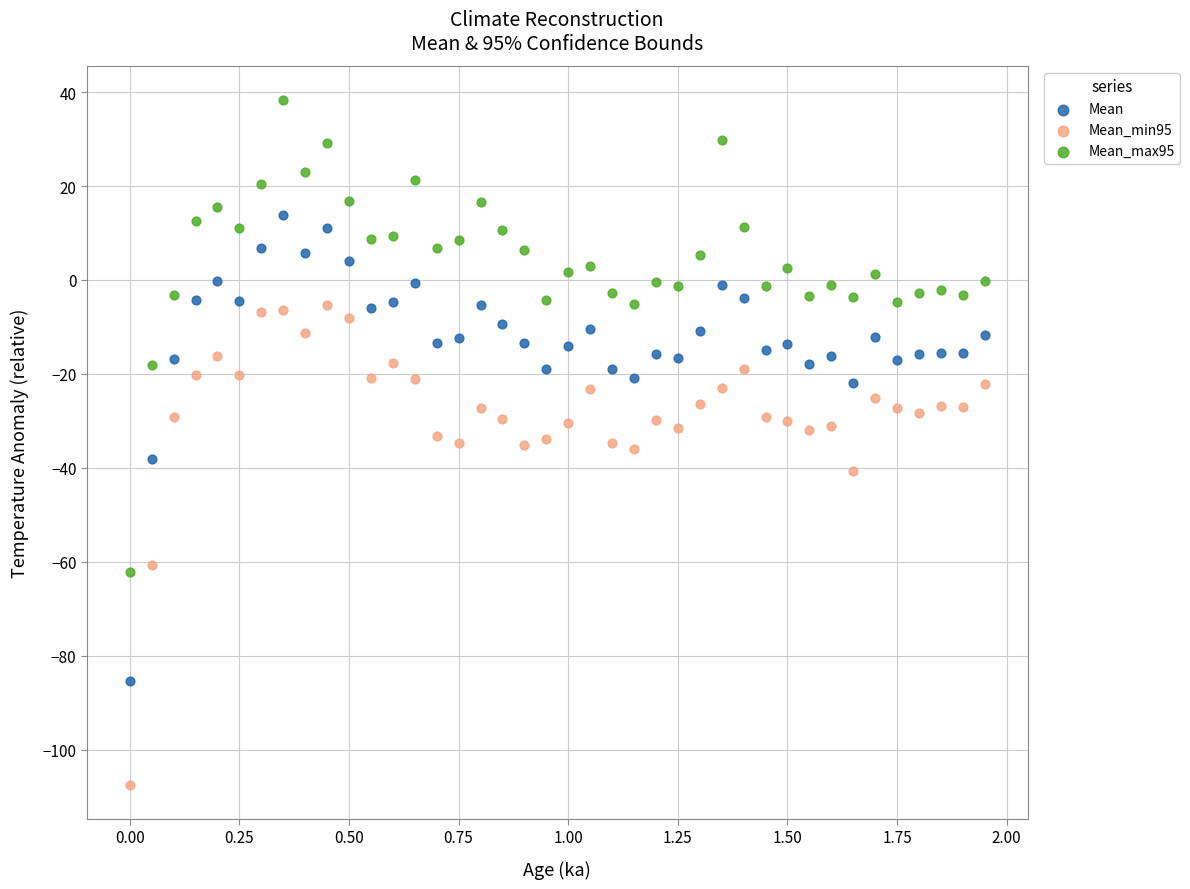

Which series contains the lowest Y value?

Mean_min95